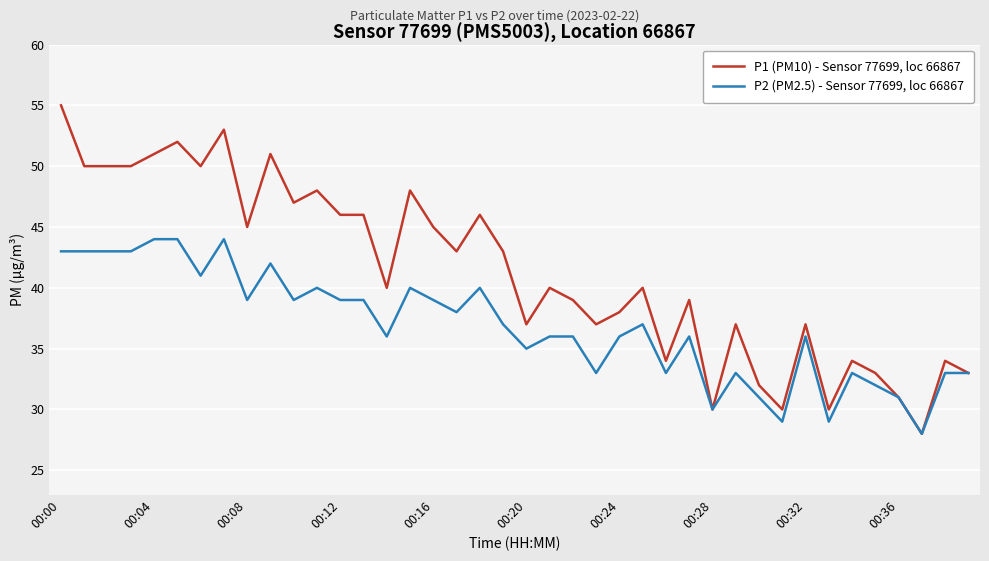

What is the difference between the maximum and second lowest values in the P2 (PM2.5) - Sensor 77699, loc 66867 series?

15